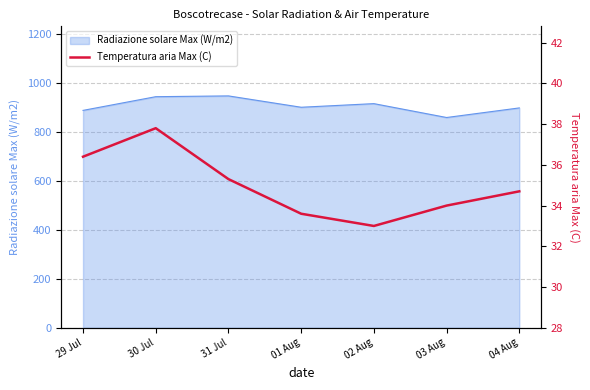

How many data points are less than 34?

2